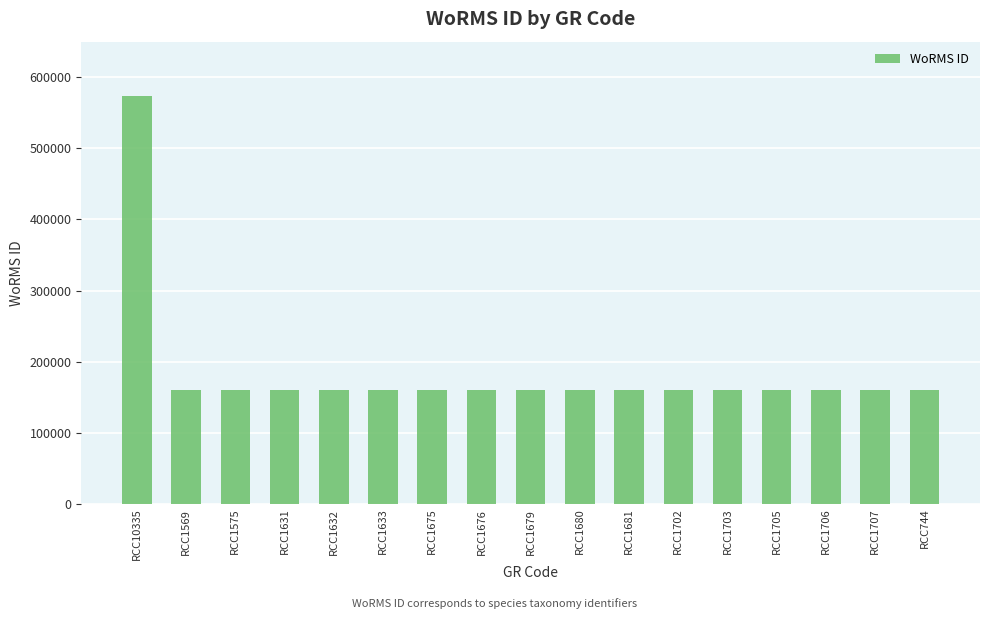

What is the label of the 3rd bar from the left?

RCC1575